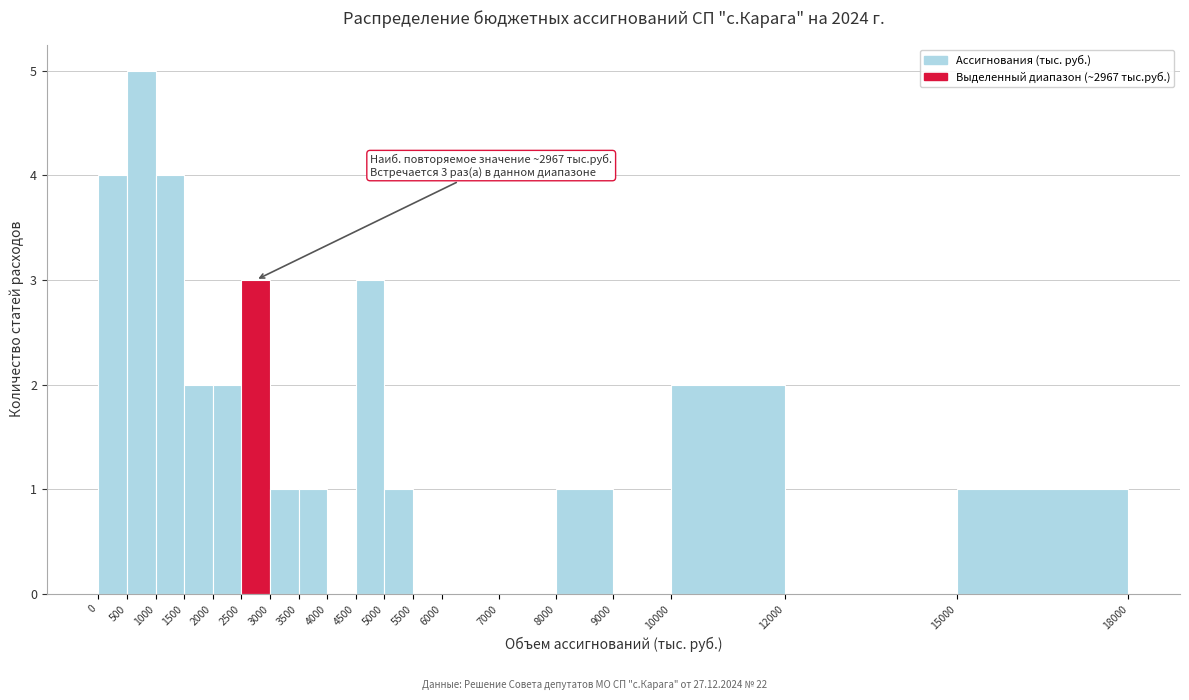

Over which range of the x-axis is the bar tallest?

500 to 1000